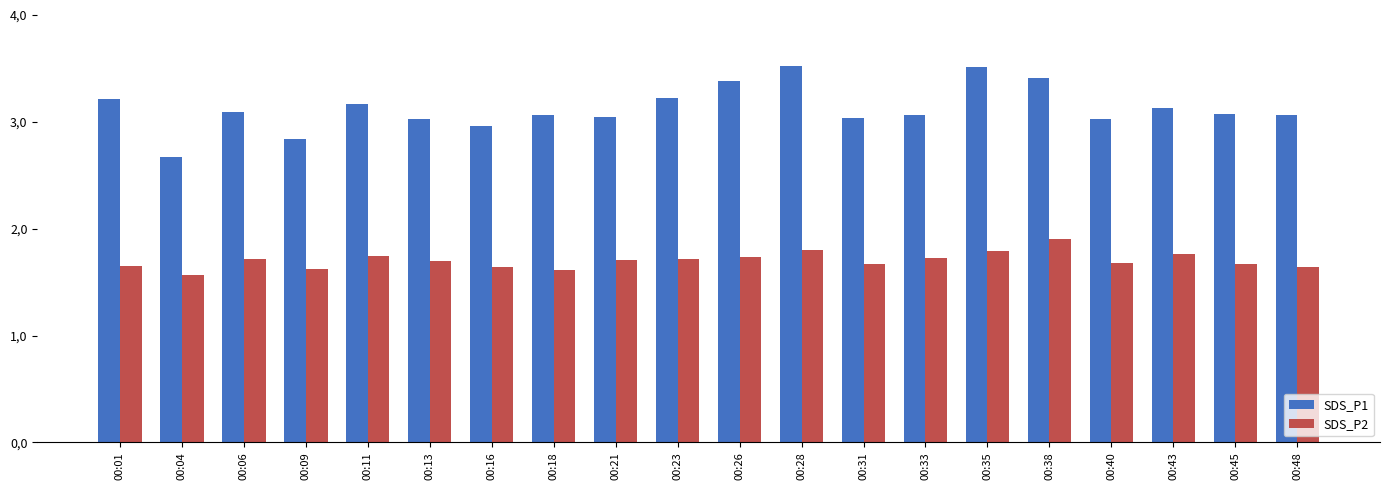

Which category has the lowest value in the SDS_P1 series?

00:04